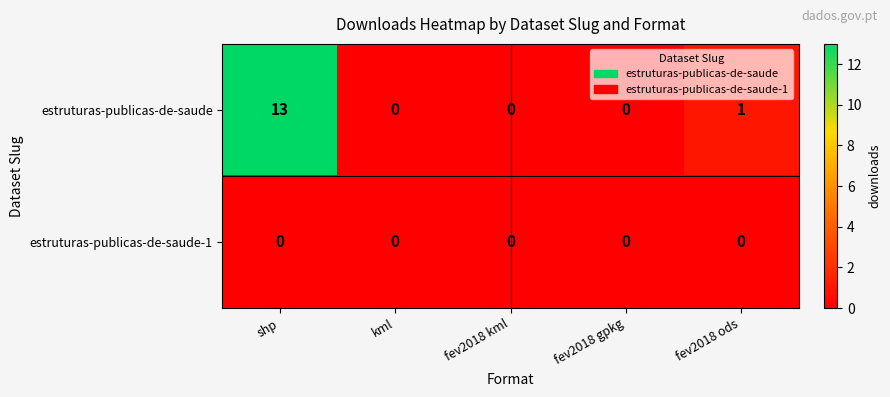

Reading left to right, transcribe all the data shown in this chart.

estruturas-publicas-de-saude: shp=13	kml=0	fev2018 kml=0	fev2018 gpkg=0	fev2018 ods=1
estruturas-publicas-de-saude-1: shp=0	kml=0	fev2018 kml=0	fev2018 gpkg=0	fev2018 ods=0